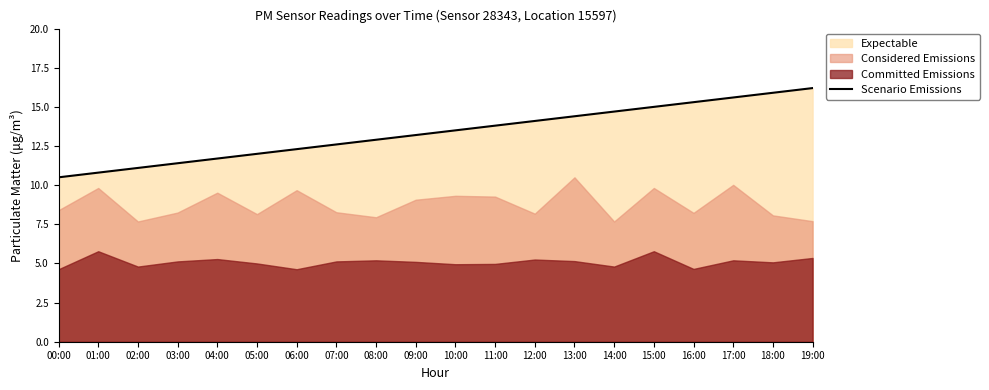

Between 04:00 and 15:00, which is larger?

15:00